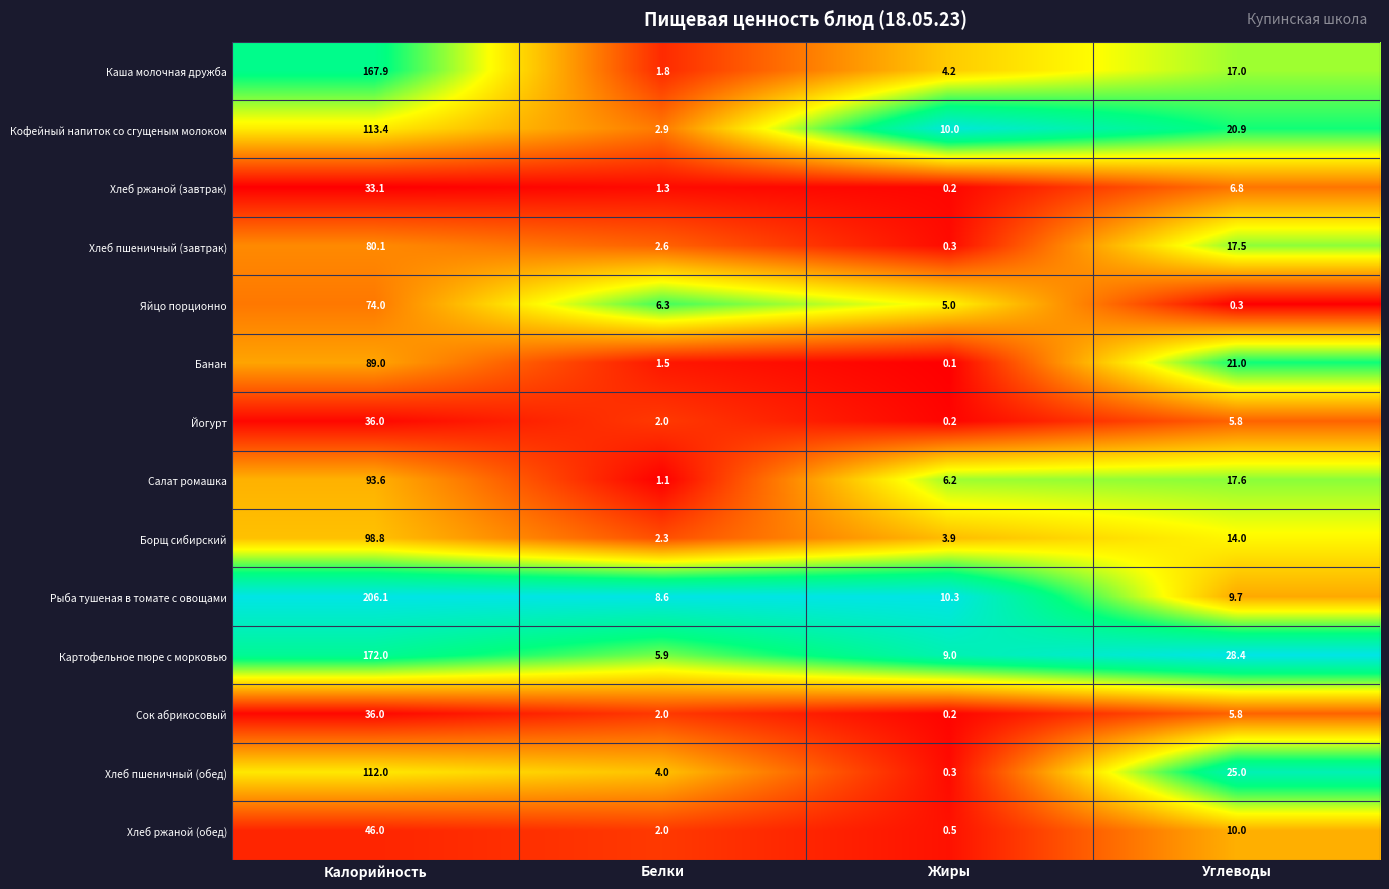

At which category does the chart reach its minimum across all series?

Жиры